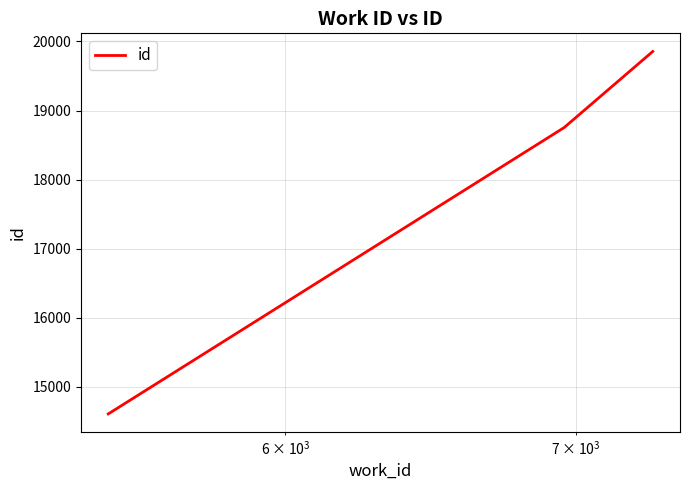

What is the difference between the maximum and minimum values?

5246